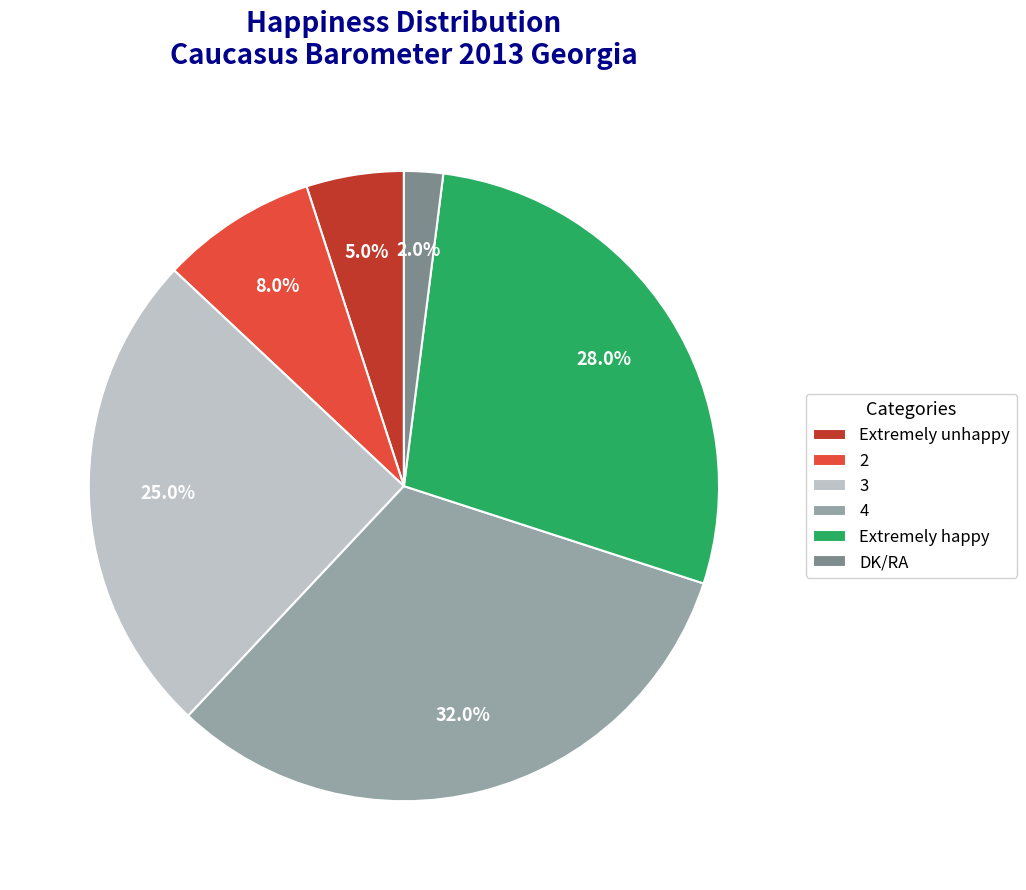

What is the ratio of the value at 4 to the value at 2?

4.0